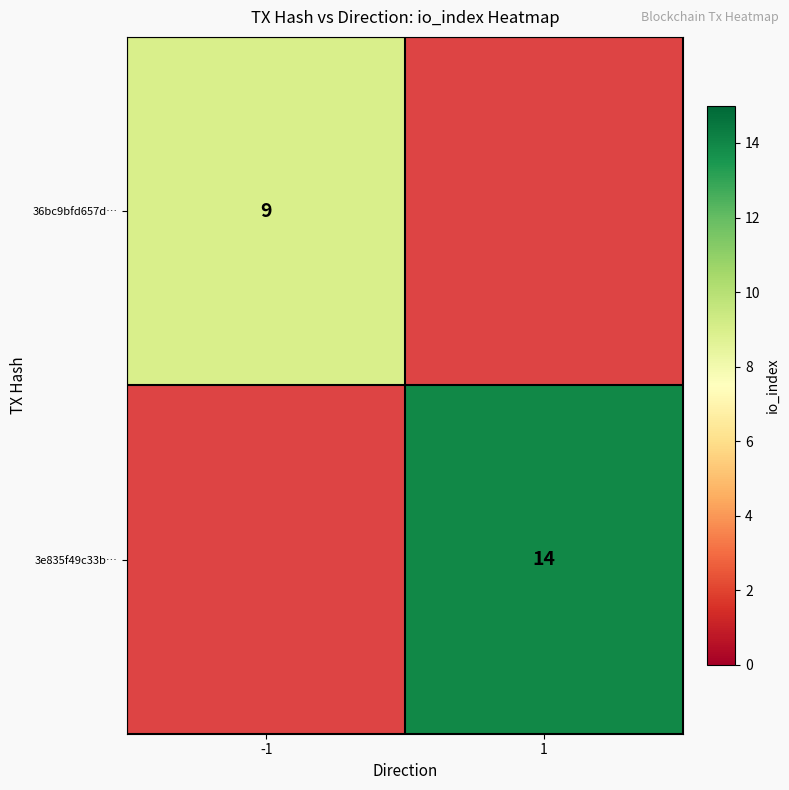

True or false: 36bc9bfd657d… has a value of 3.3 at -1.

False